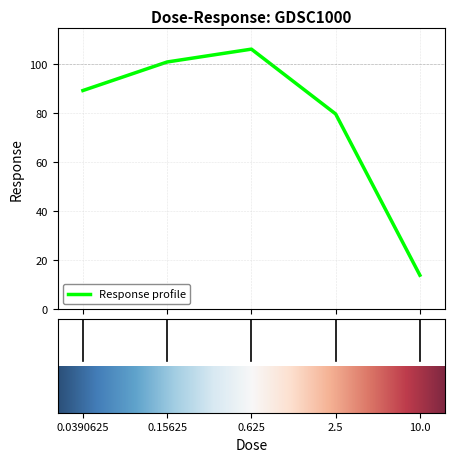

What is the difference between the second highest and minimum values?

87.1